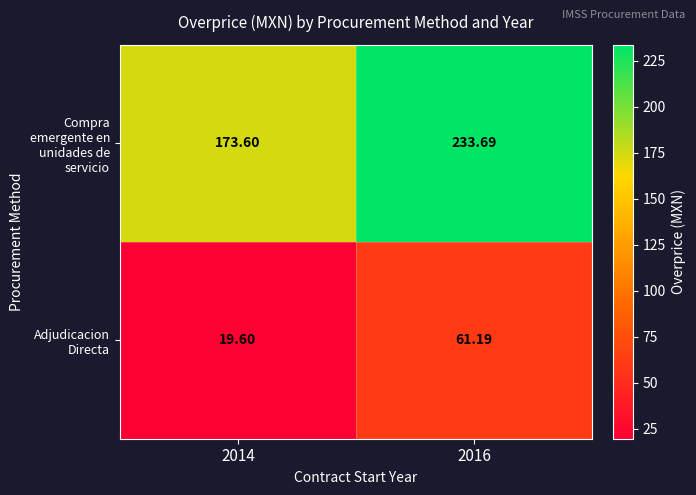

Which series changed the most between 2014 and 2016?

Compra emergente en unidades de servicio